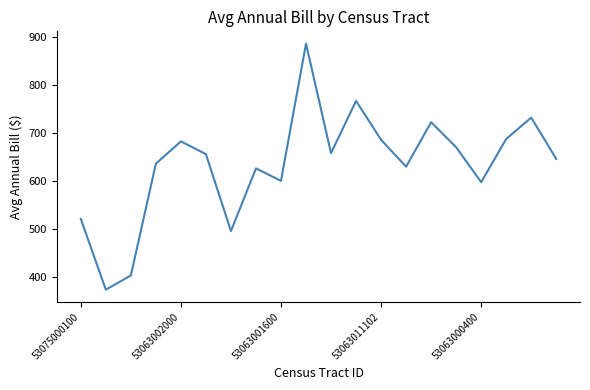

What is the minimum value shown in the chart?

373.8